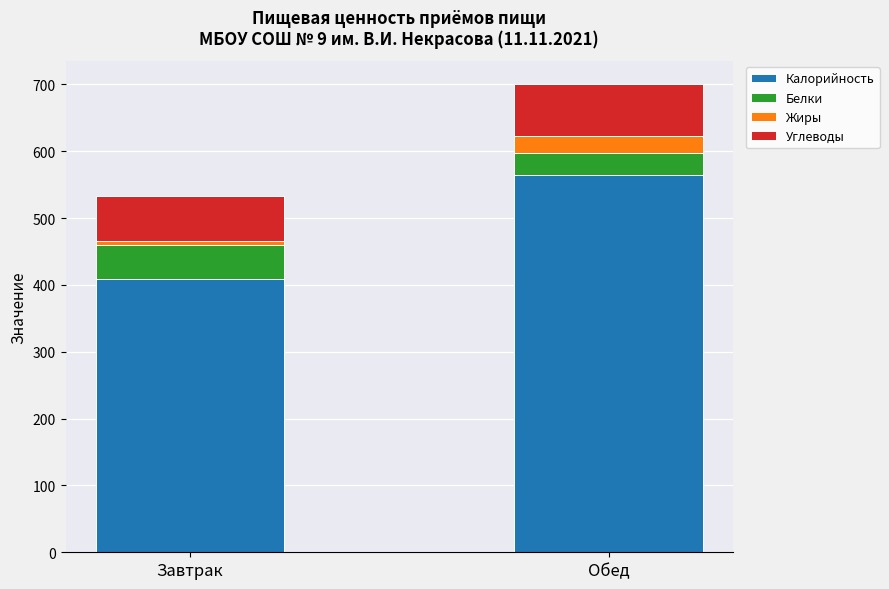

What is the lowest value of the Калорийность series?

409.5